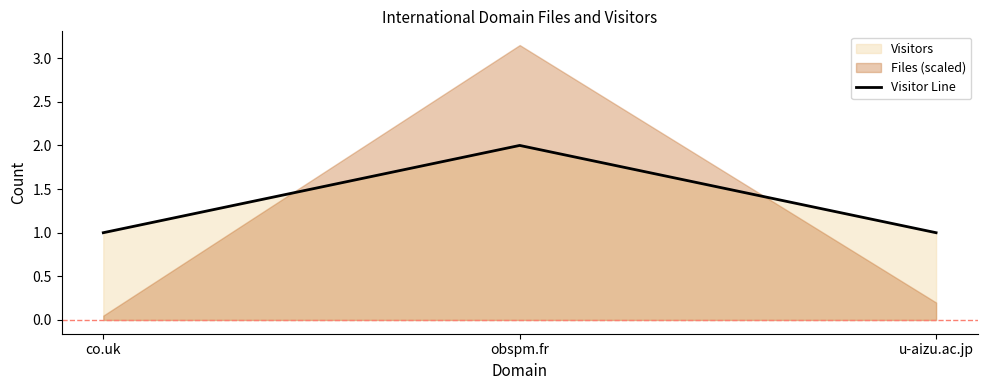

Count the values in the range 1 to 2.

3